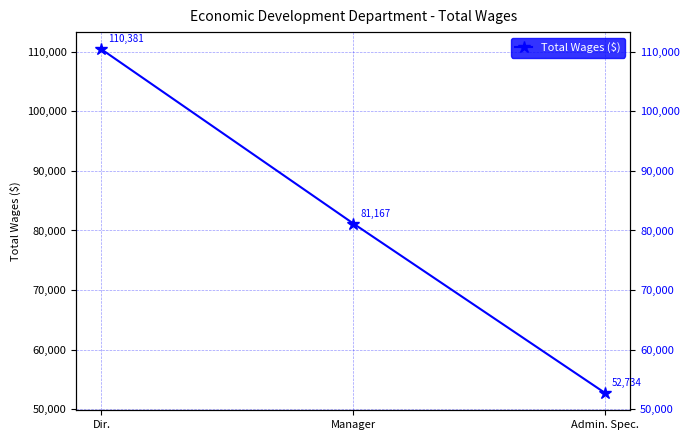

What position from the right is Dir.?

3